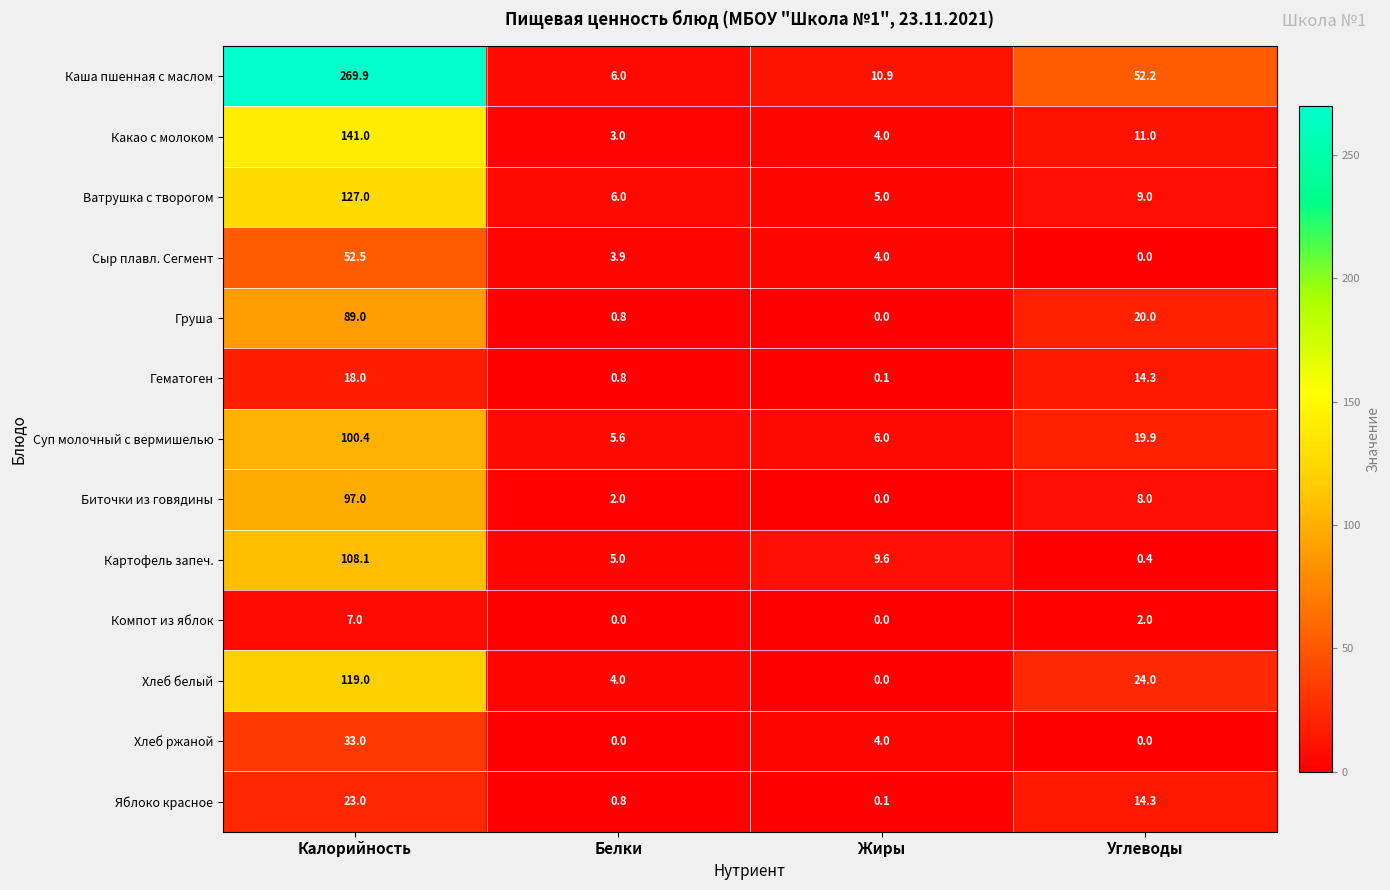

How many categories are shown in the chart?

4